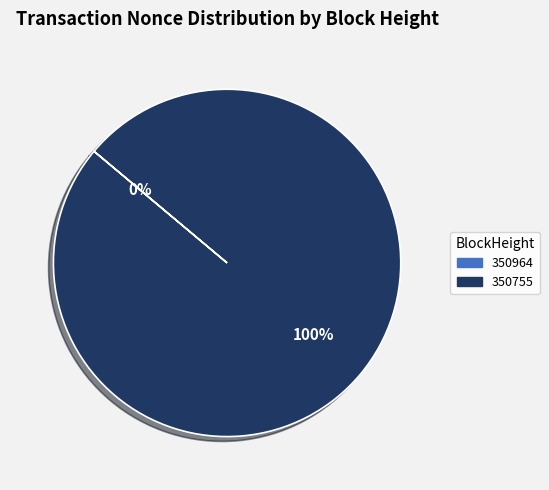

To the nearest percent, what percentage of the pie is 350755?

100%